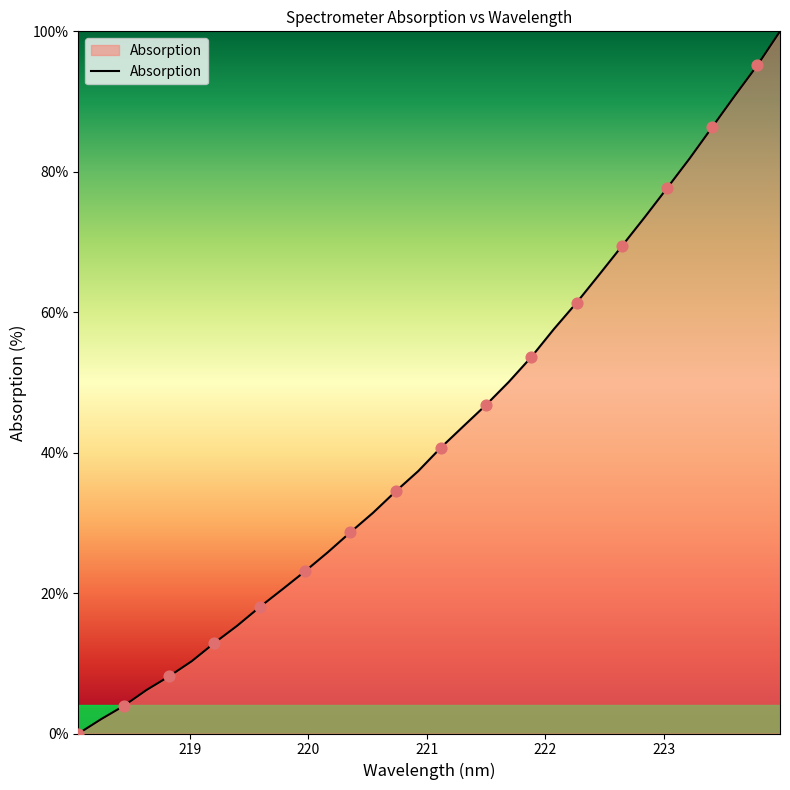

What is the maximum value shown in the chart?

100.0